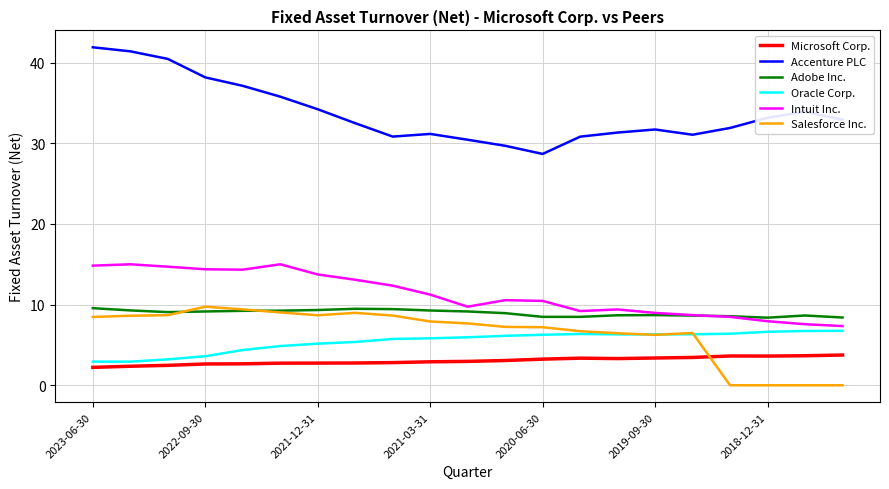

Which series has the largest total across all categories?

Accenture PLC